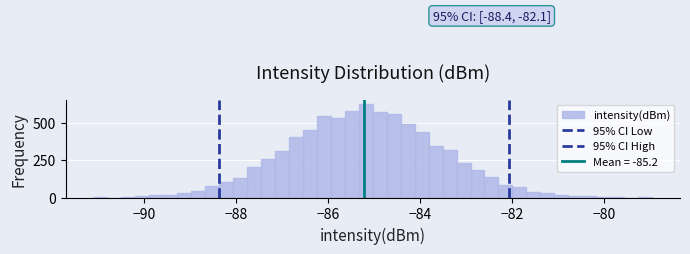

Around what value on the x-axis is the tallest bar? Give the approximate position of its centre, as read against the axis.

-85.2